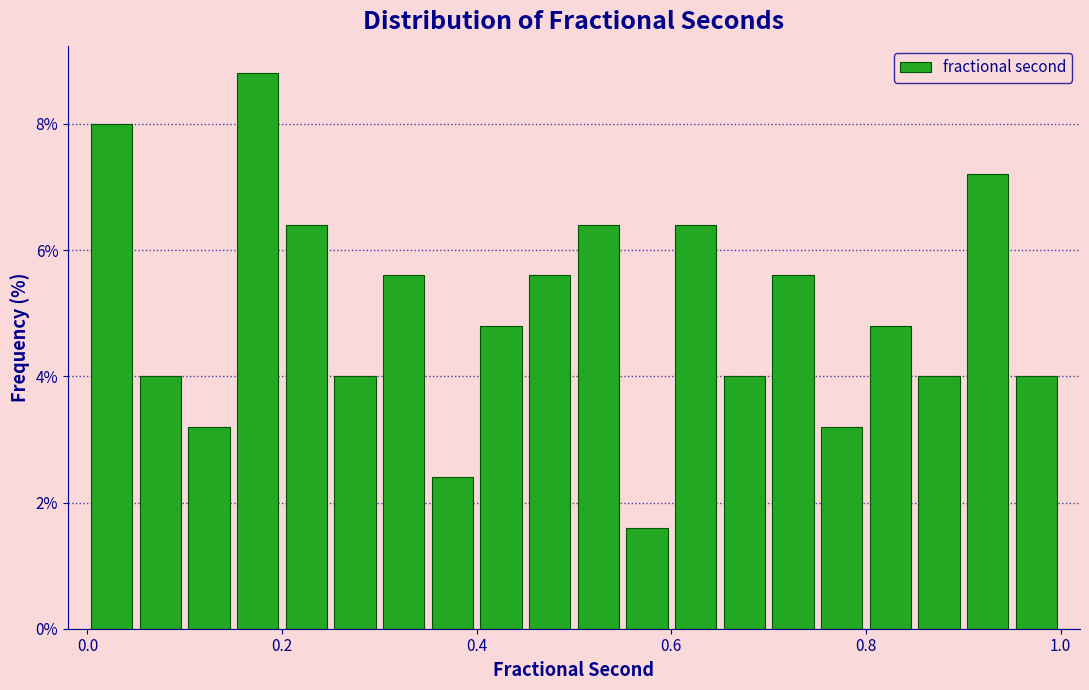

Around what value on the x-axis is the tallest bar? Give the approximate position of its centre, as read against the axis.

0.18